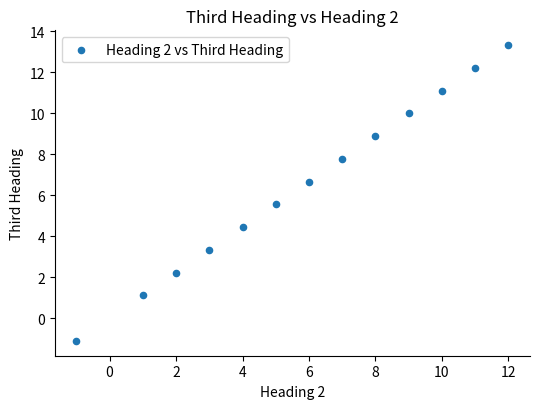

What is the range of X values (max minus min)?

13.0